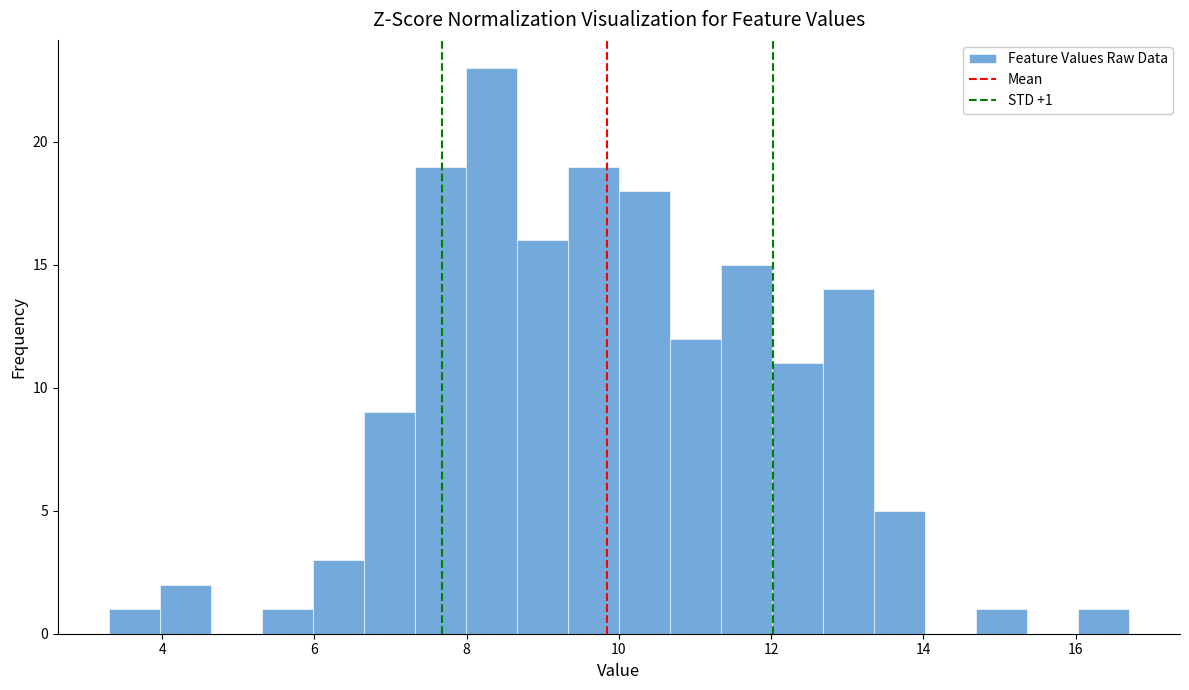

Around what value on the x-axis is the tallest bar? Give the approximate position of its centre, as read against the axis.

8.4